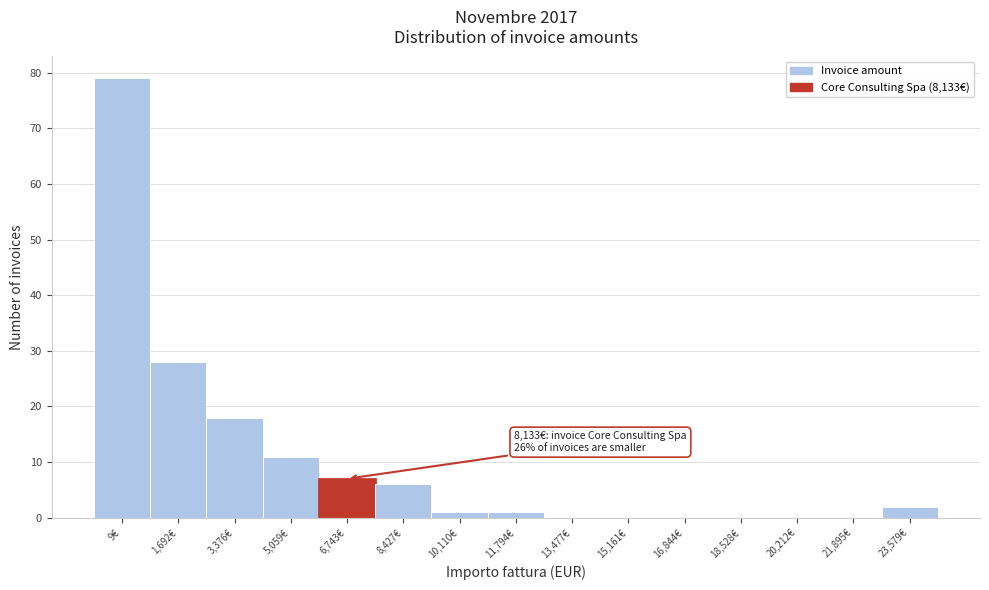

Reading left to right, what are all the values shown in this chart?

9€=79	1,692€=28	3,376€=18	5,059€=11	6,743€=7	8,427€=6	10,110€=1	11,794€=1	13,477€=0	15,161€=0	16,844€=0	18,528€=0	20,212€=0	21,895€=0	23,579€=2